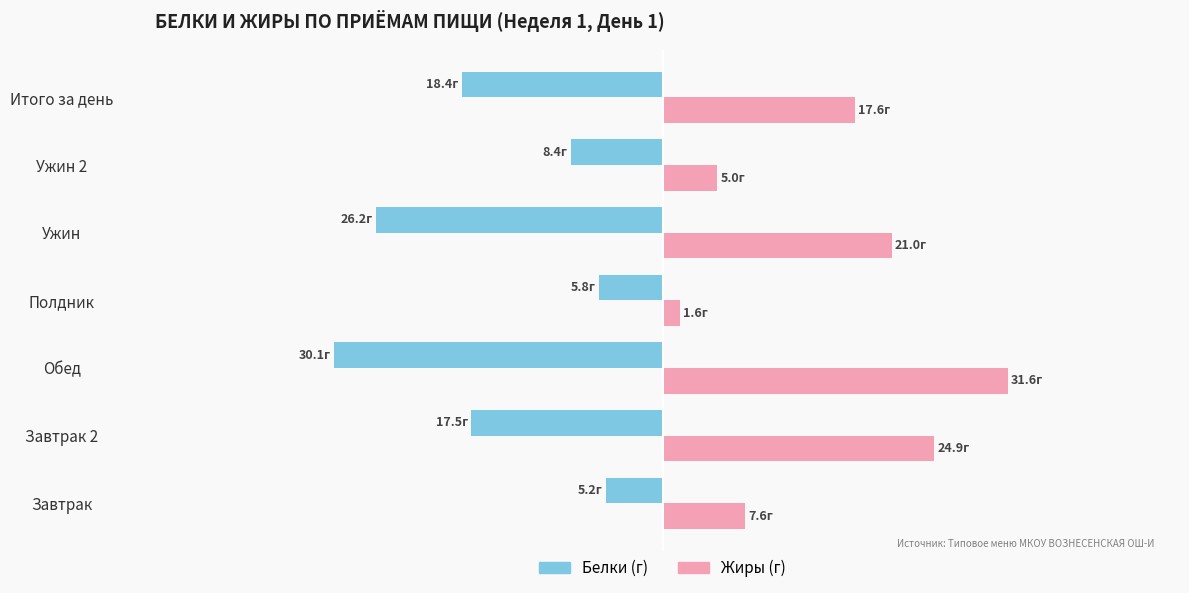

What are all the series names shown in the legend?

Белки (г), Жиры (г)